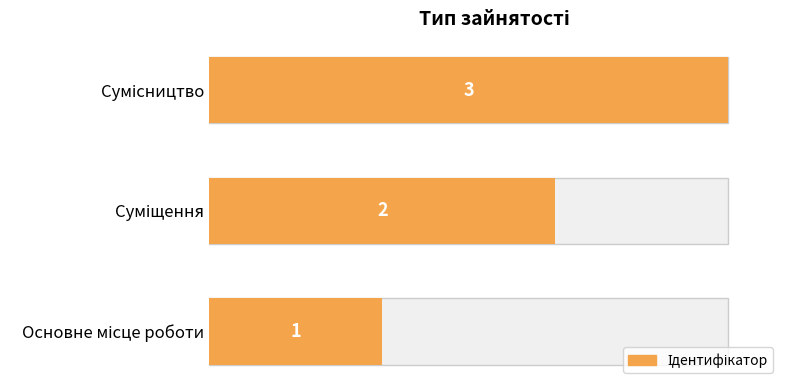

How many values exceed 2?

1